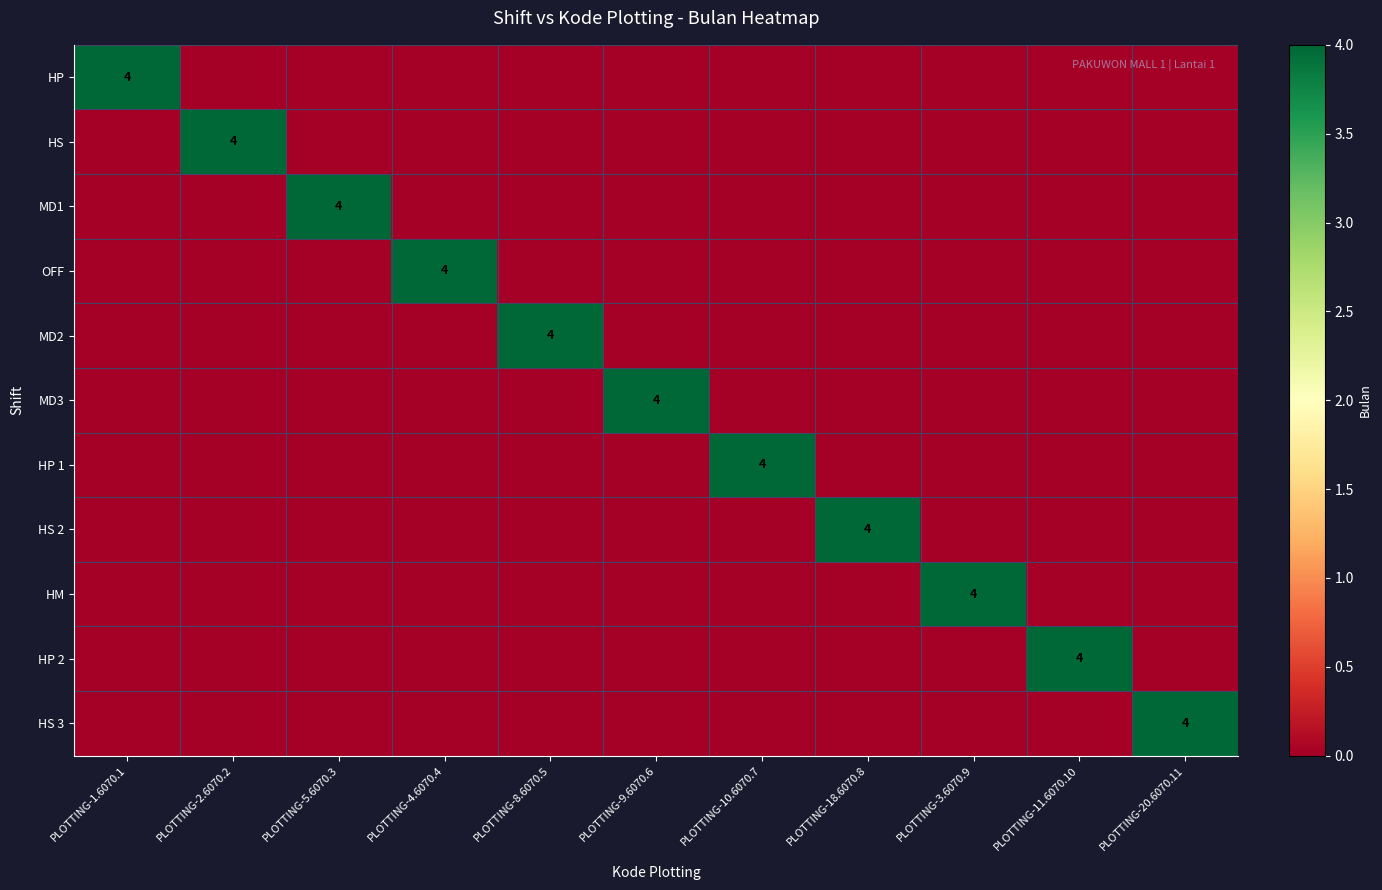

Which label corresponds to the largest value in the chart?

PLOTTING-1.6070.1